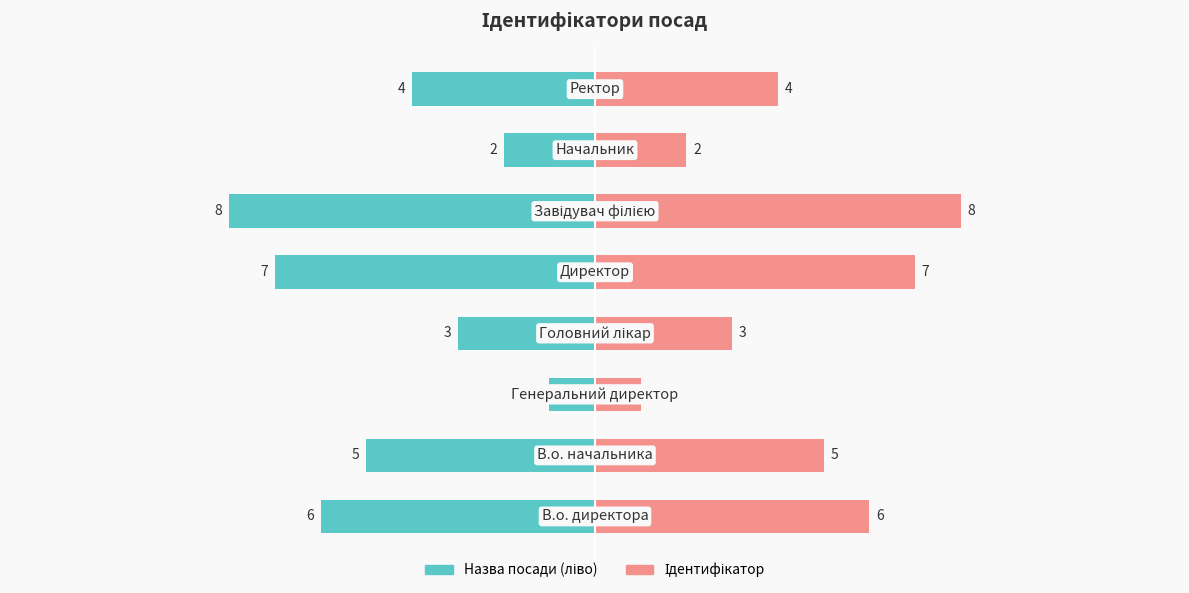

What is the value of the Назва посади (ліво) bar at the 8th from the left?

-4